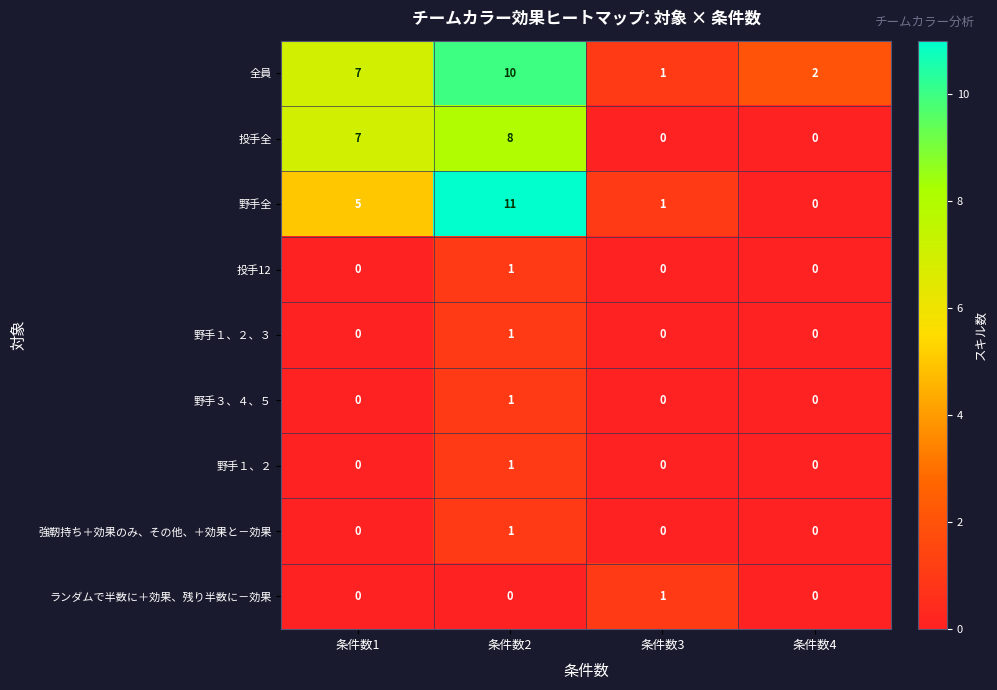

List the labels in order of 全員 value, smallest first.

条件数3, 条件数4, 条件数1, 条件数2